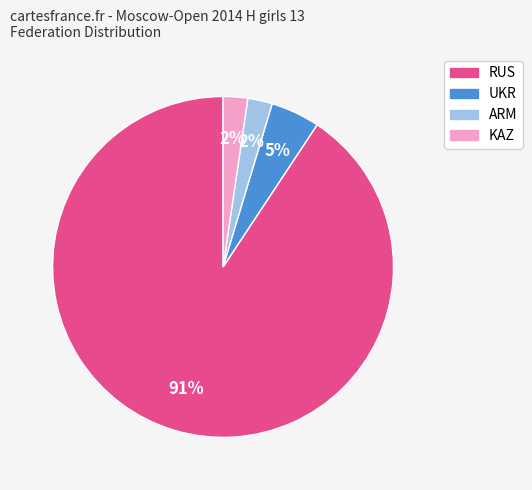

Is it true that RUS is 80% of the pie?

False